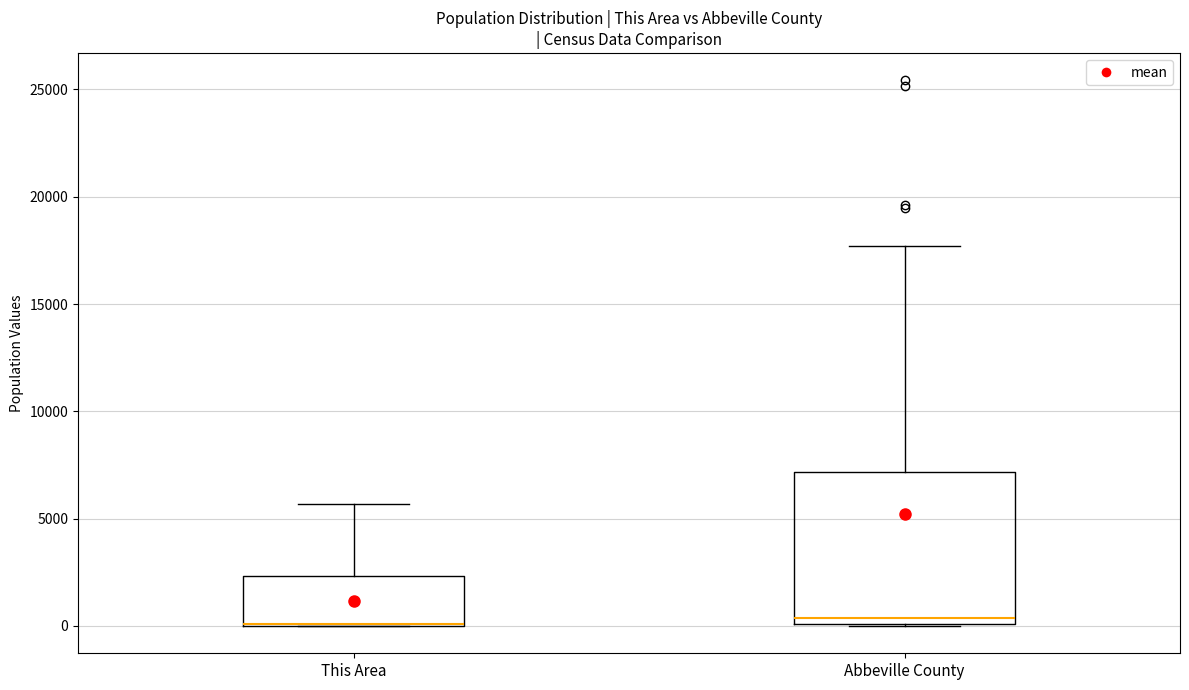

Where is the lower edge of the box for This Area on the y-axis? The values are not printed on the chart, so give them approximately, as read against the axis.

0